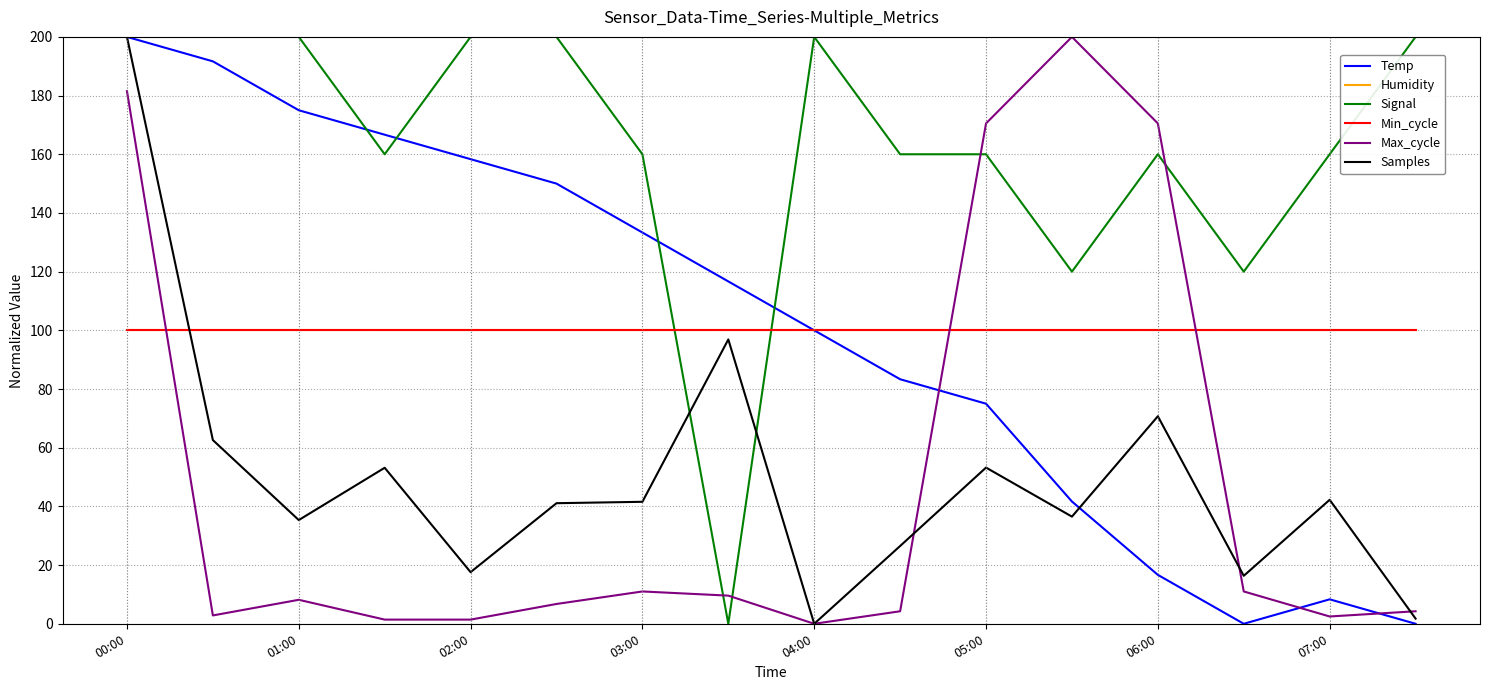

Where is Temp nearest to the value 100?

04:00